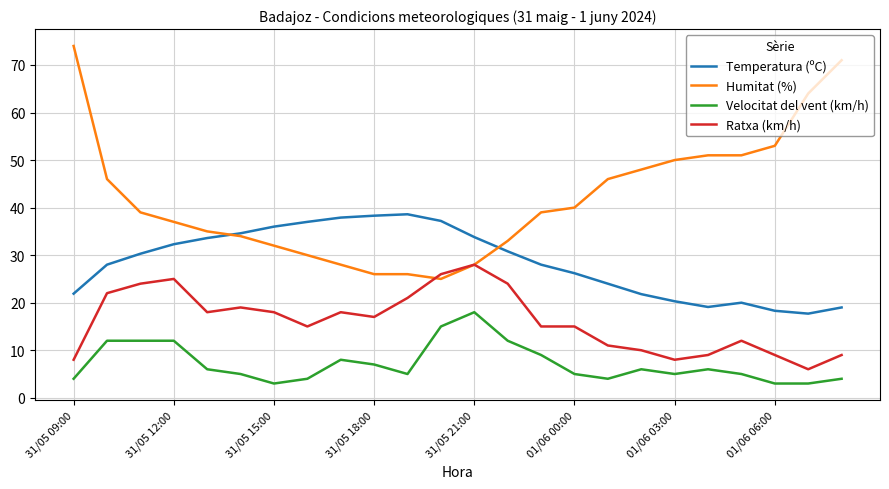

True or false: Temperatura (ºC) and Ratxa (km/h) cross at least once.

False